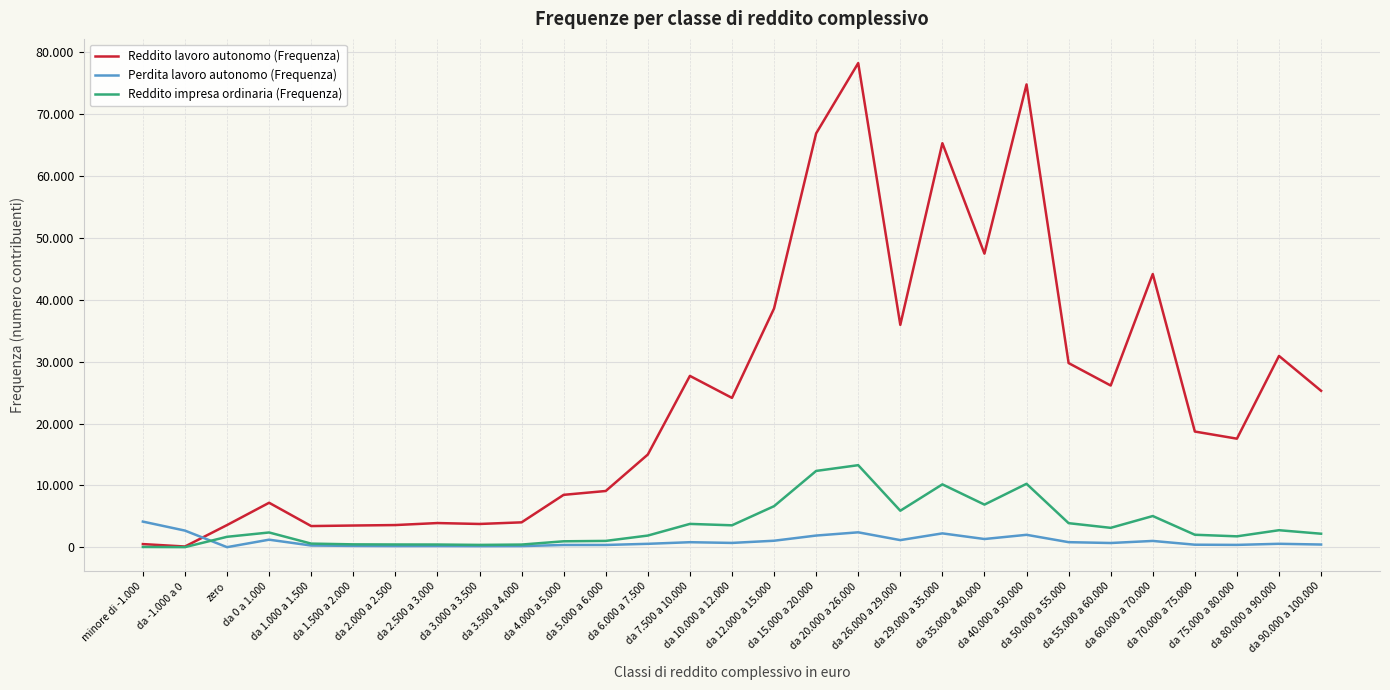

Does the chart display data point markers on the line(s)?

No